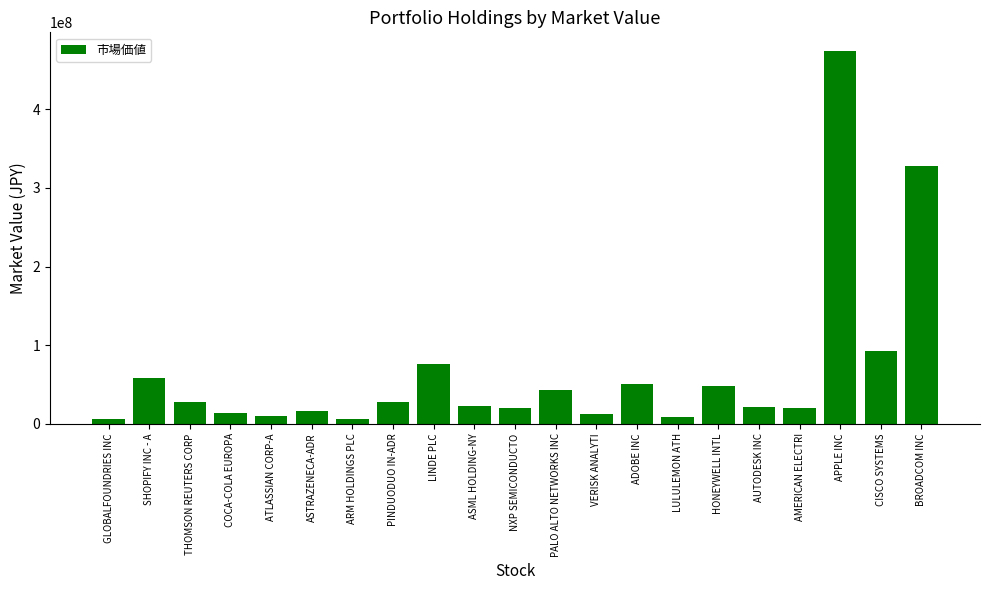

At which category does the chart reach its peak across all series?

APPLE INC